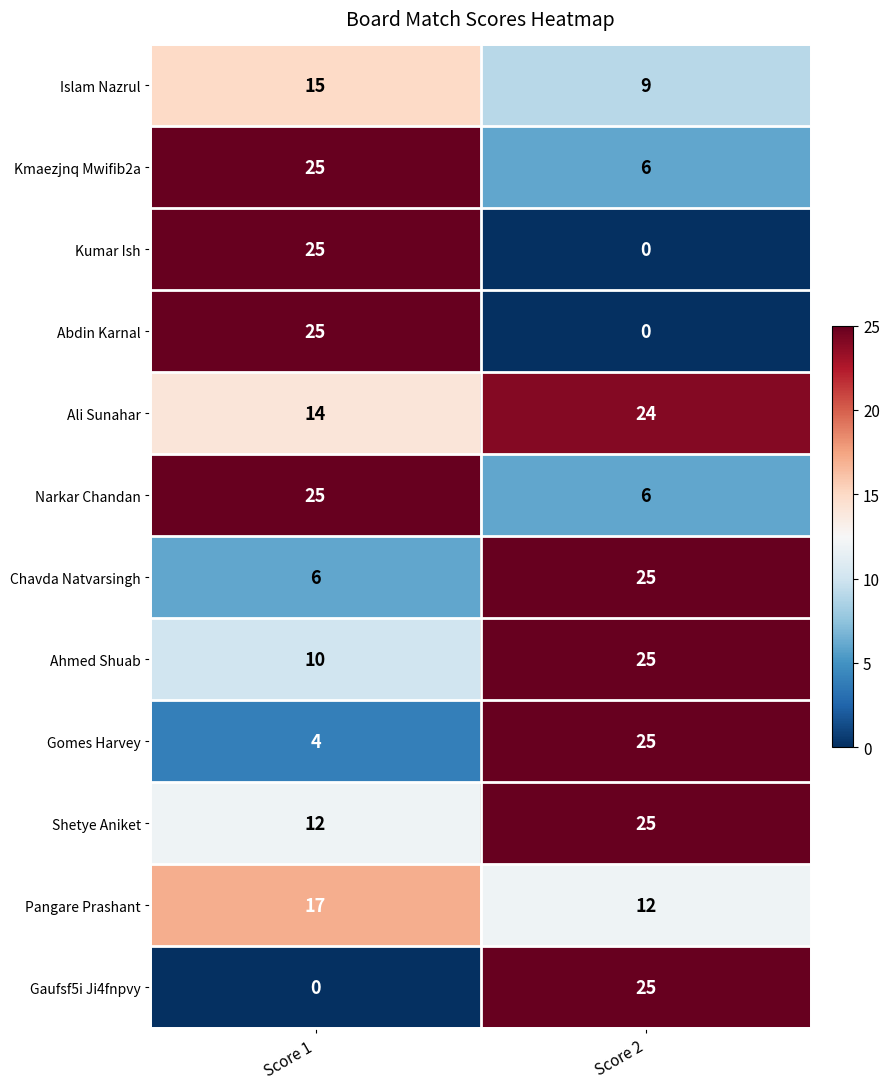

Which category has the highest value in the Islam Nazrul series?

Score 1